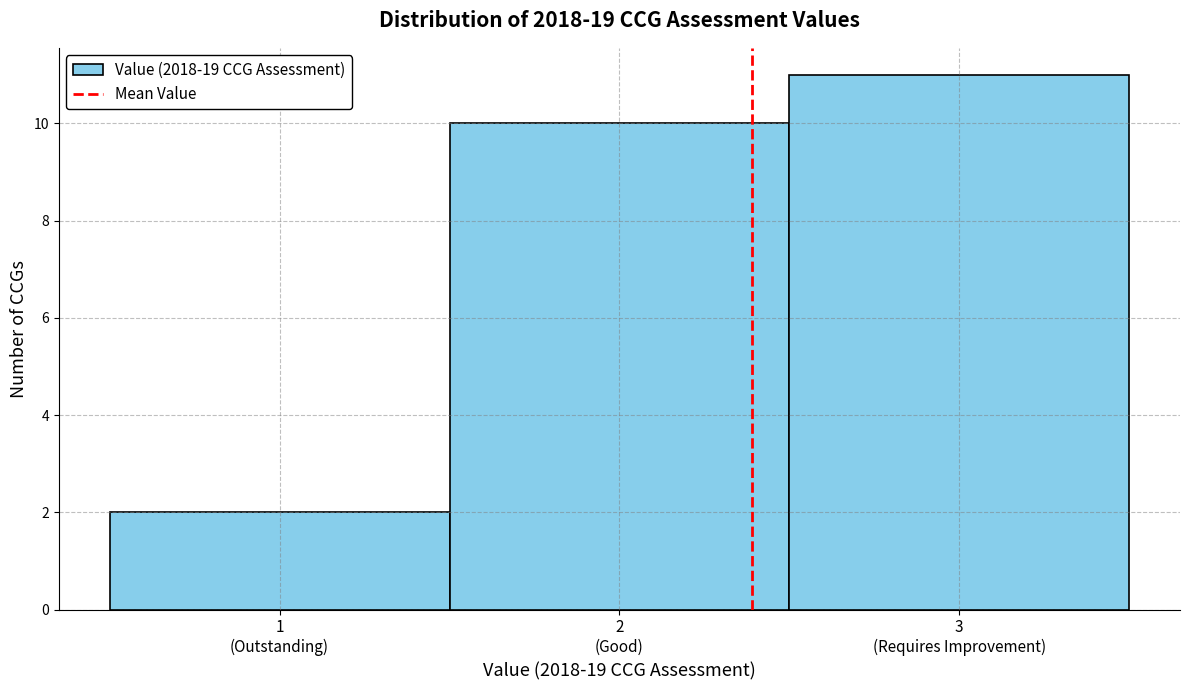

Reading left to right, extract all data points from this chart.

2	10	11